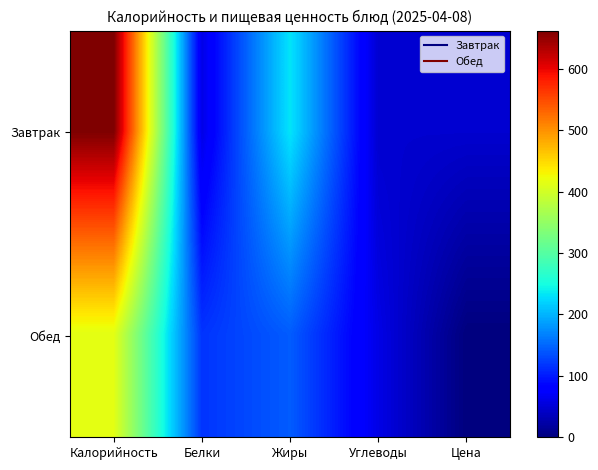

Count the number of data series in this chart.

2